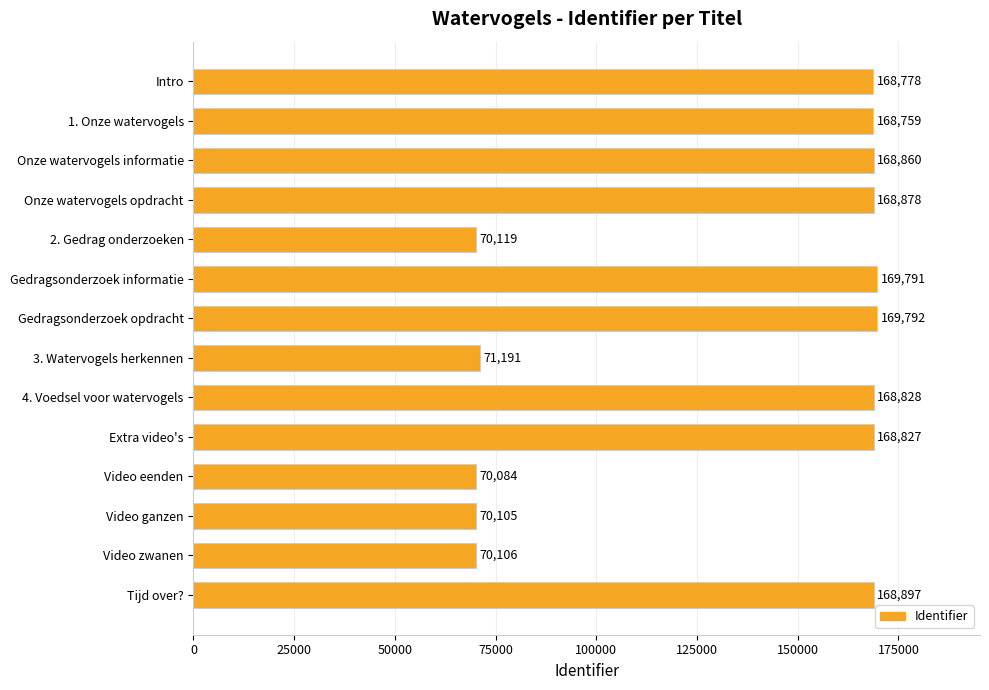

Is it true that the value at Extra video's is 168827?

True